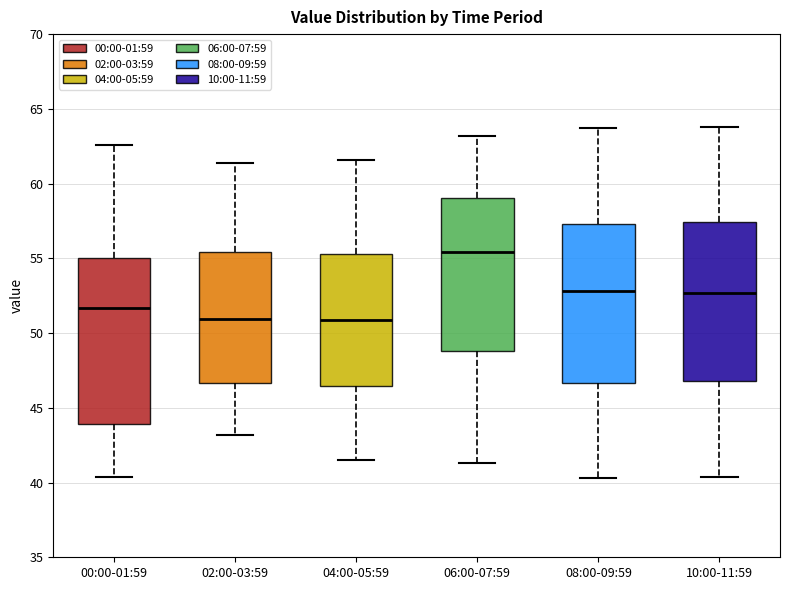

Where does the lower whisker of the box for 00:00-01:59 end on the y-axis? The values are not printed on the chart, so give them approximately, as read against the axis.

40.5